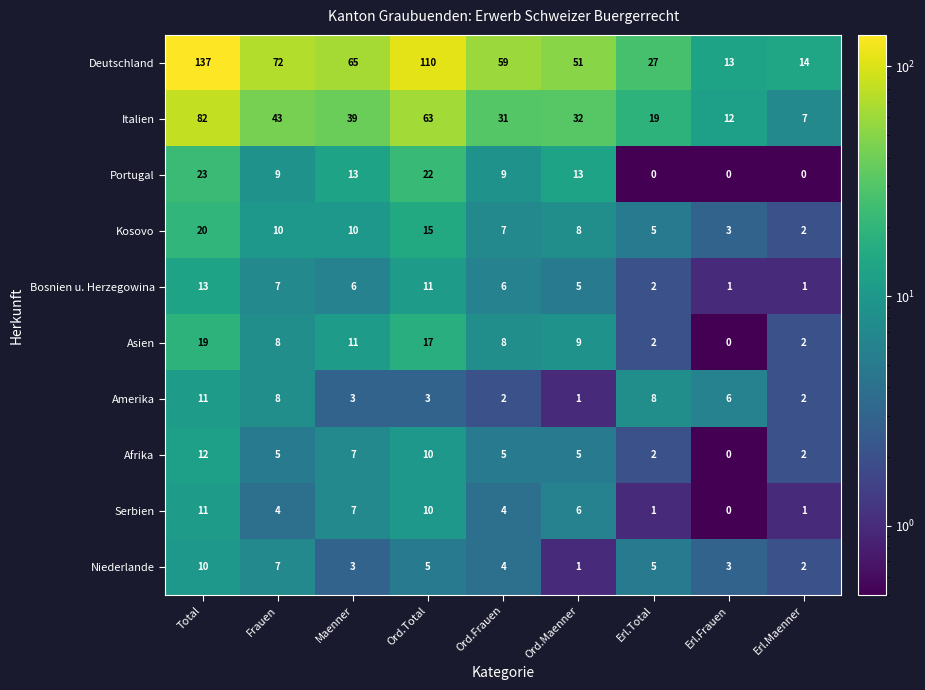

Which series changed the most between Total and Maenner?

Deutschland